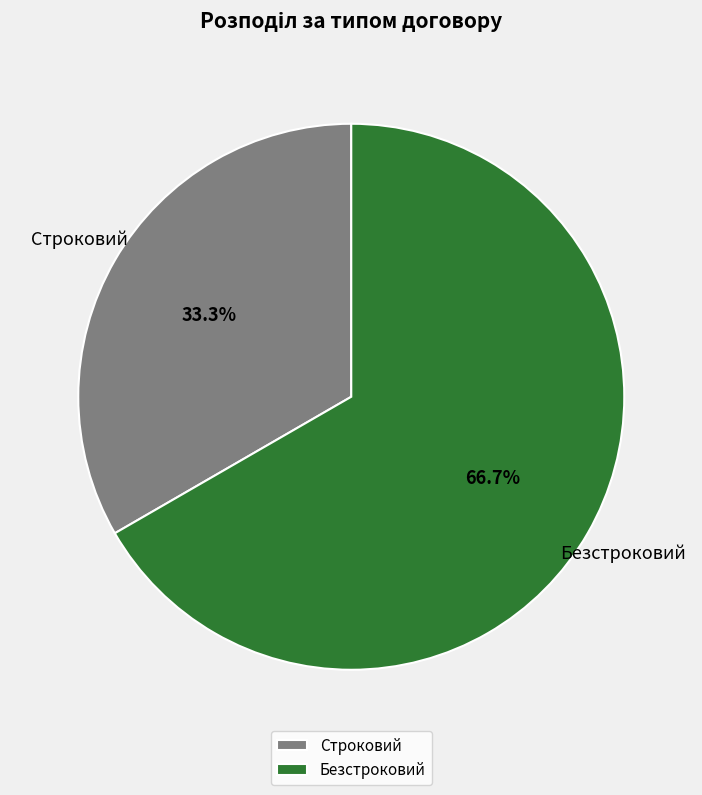

Does Безстроковий account for over 50% of the chart?

Yes